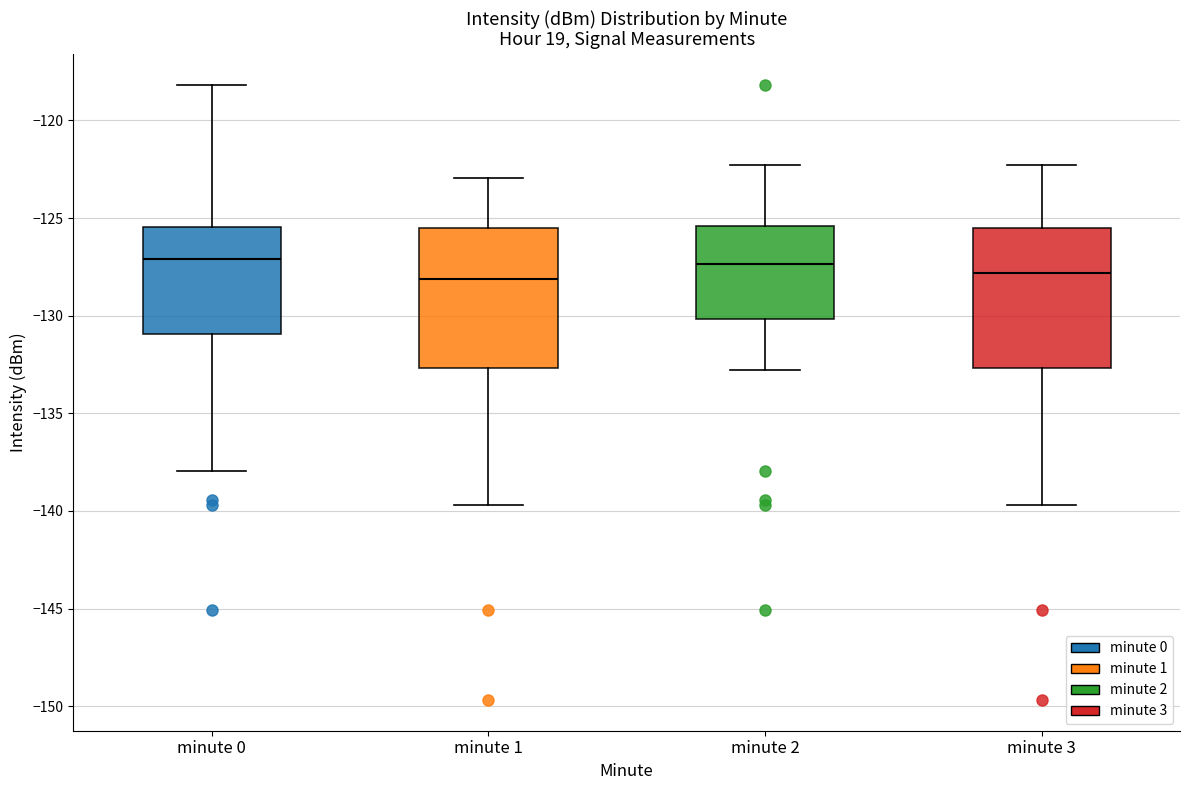

Where is the upper edge of the box for minute 2 on the y-axis? The values are not printed on the chart, so give them approximately, as read against the axis.

-125.5